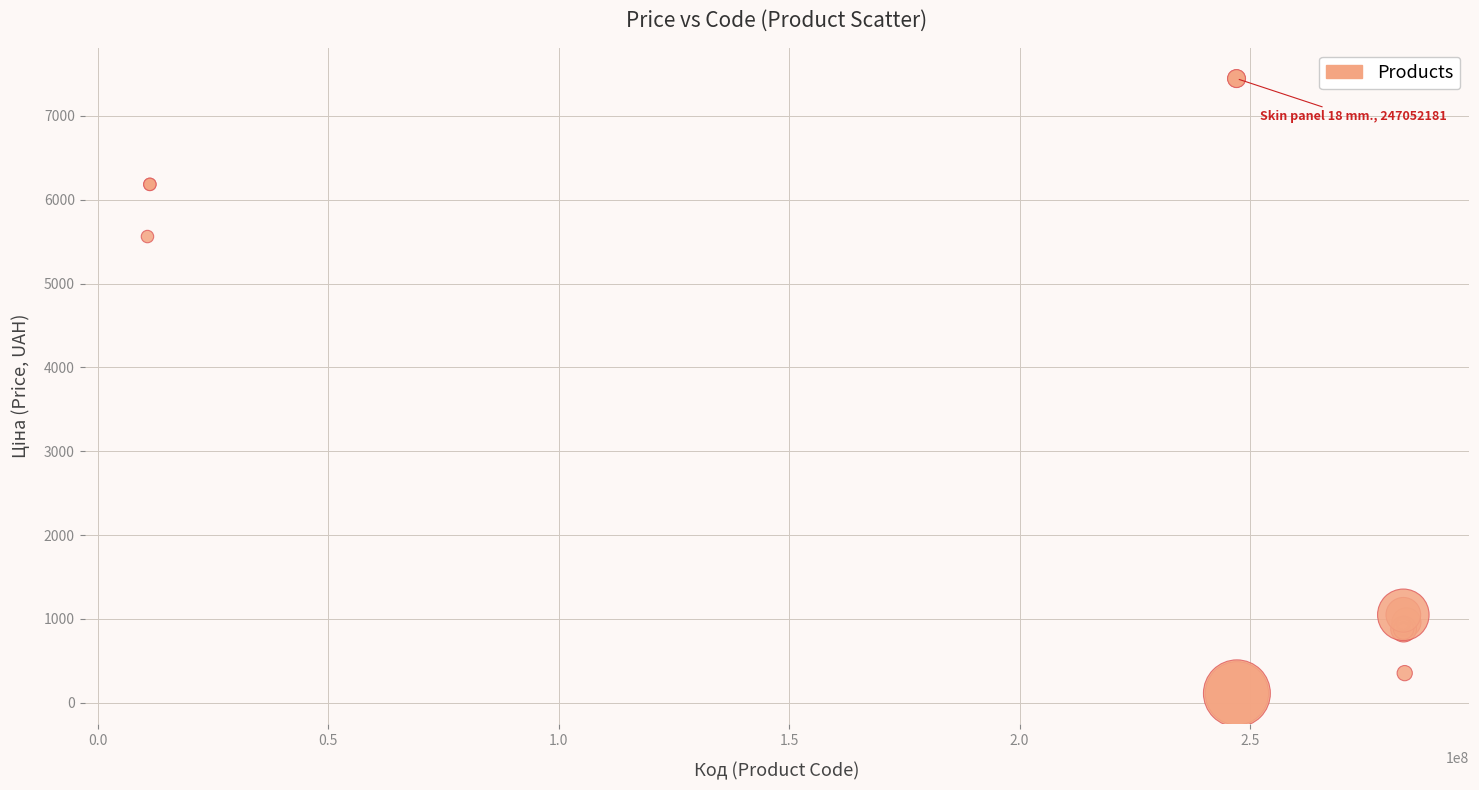

What Y value in the scatter plot is closest to 3778?

5560.3